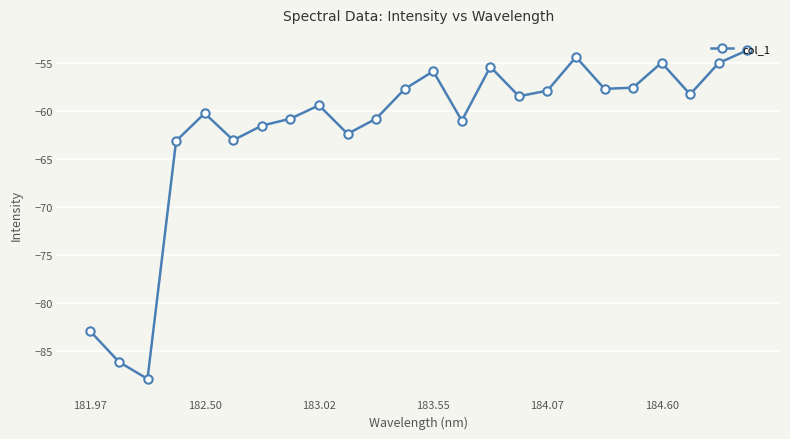

What is the value of the 19th point from the left?

-57.7